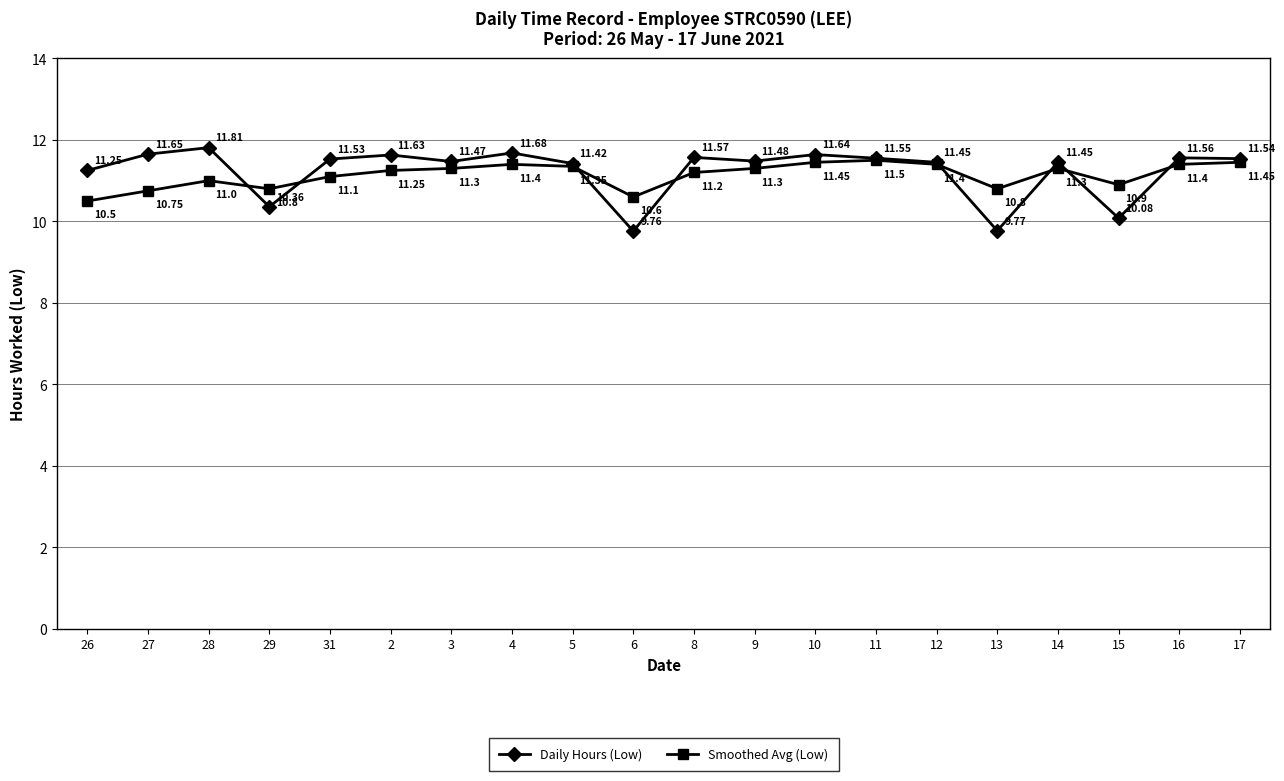

Rank the series by their average value, from highest to lowest.

Daily Hours (Low), Smoothed Avg (Low)